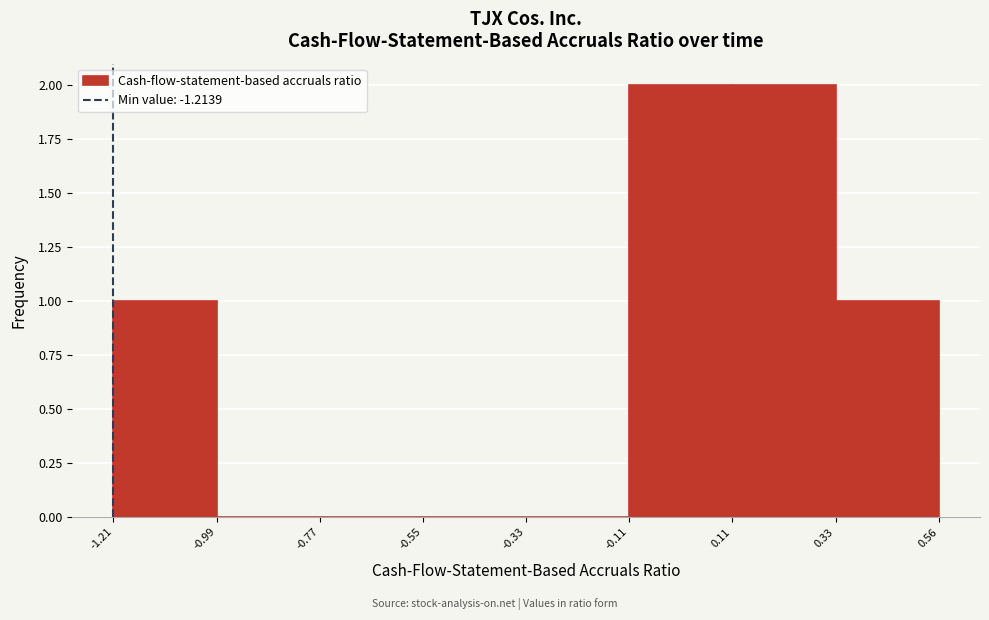

Reading left to right, list every bar in this chart as the range it spans on the x-axis followed by its height. The values are not printed on the chart, so give them approximately, as read against the axis.

-1.21 to -0.99: 1
-0.99 to -0.77: 0
-0.77 to -0.55: 0
-0.55 to -0.33: 0
-0.33 to -0.11: 0
-0.11 to 0.11: 2
0.11 to 0.33: 2
0.33 to 0.56: 1